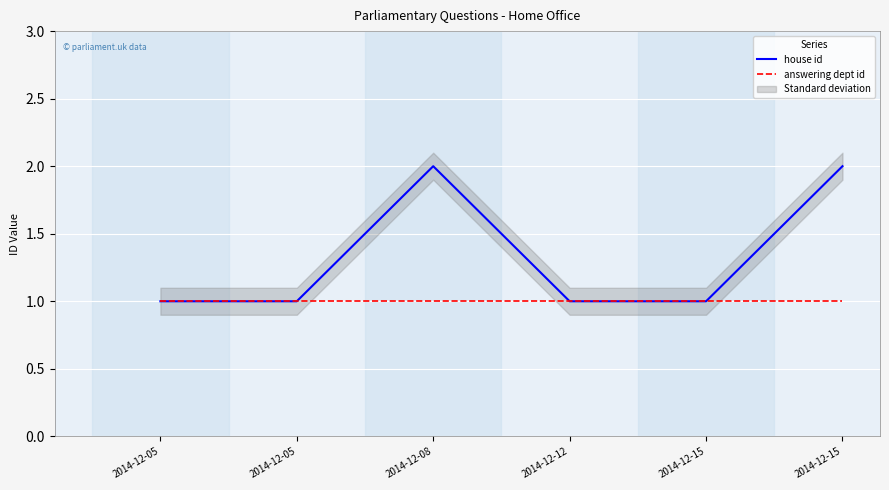

True or false: house id and answering dept id intersect in this chart.

False